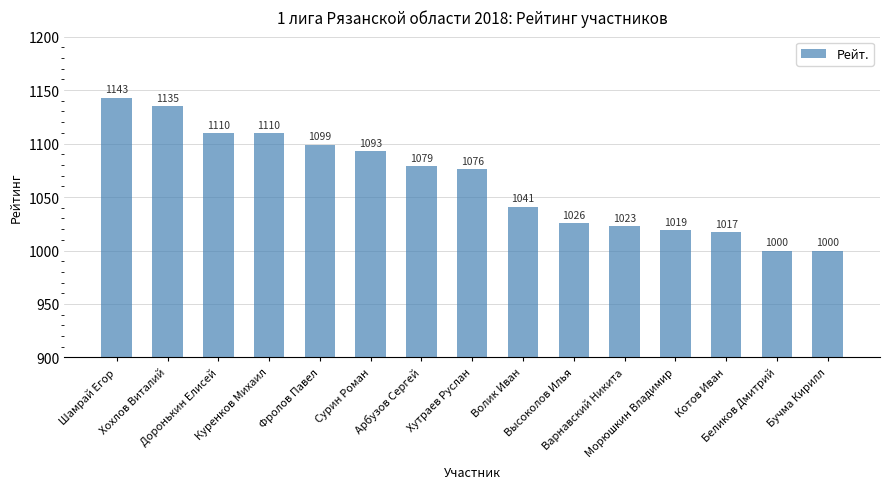

The value at Котов Иван is 468. True or false?

False